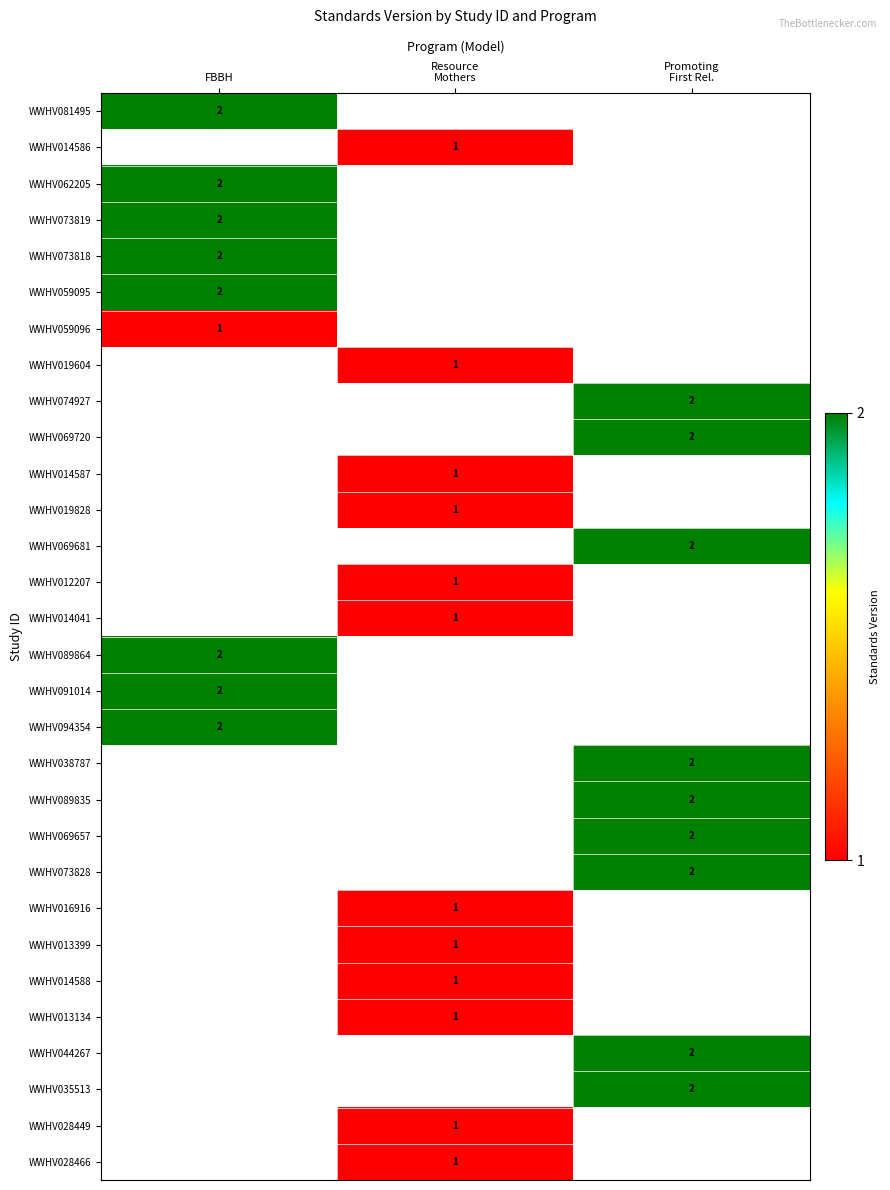

Which has a higher value, Resource
Mothers or Promoting
First Rel.?

Promoting
First Rel.